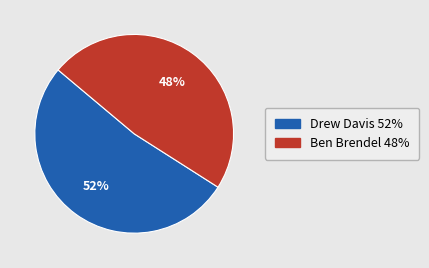

Which has a higher value, Ben Brendel or Drew Davis?

Drew Davis